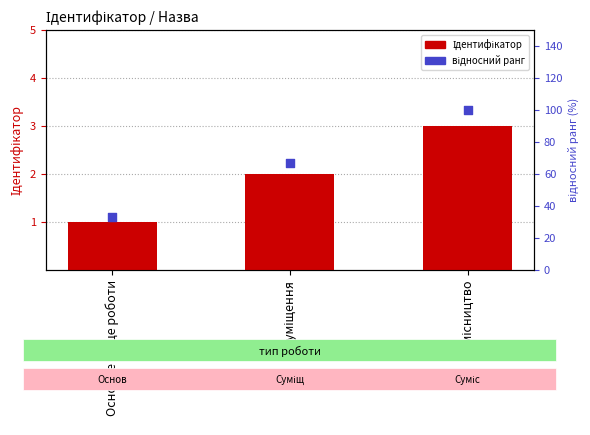

Which series reaches the minimum Y coordinate?

Ідентифікатор